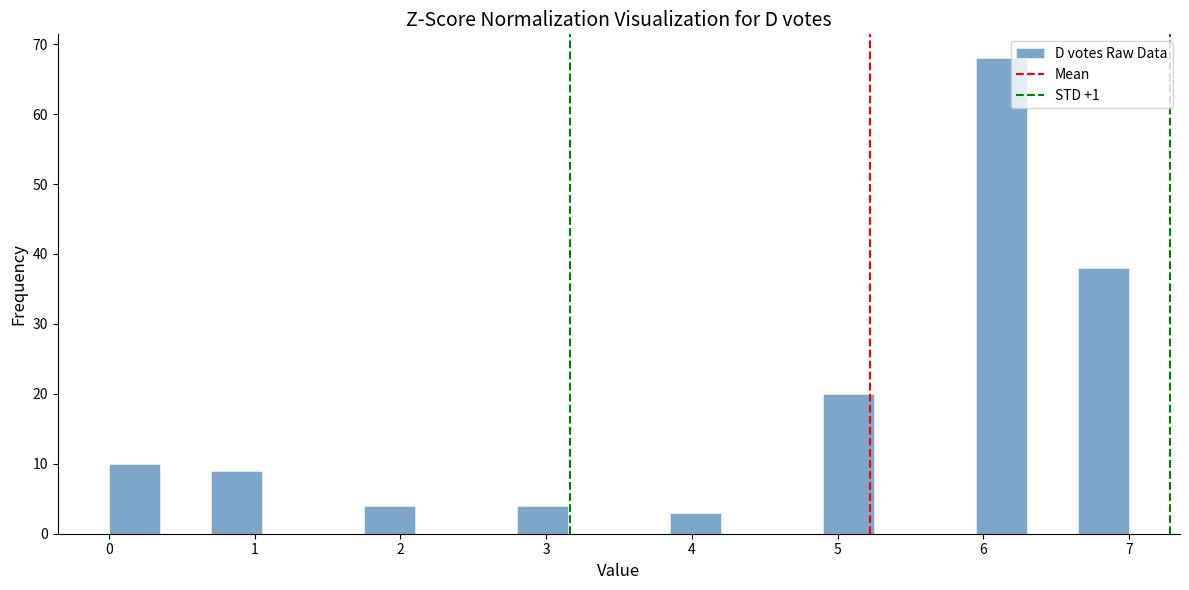

Around what value on the x-axis is the tallest bar? Give the approximate position of its centre, as read against the axis.

6.1